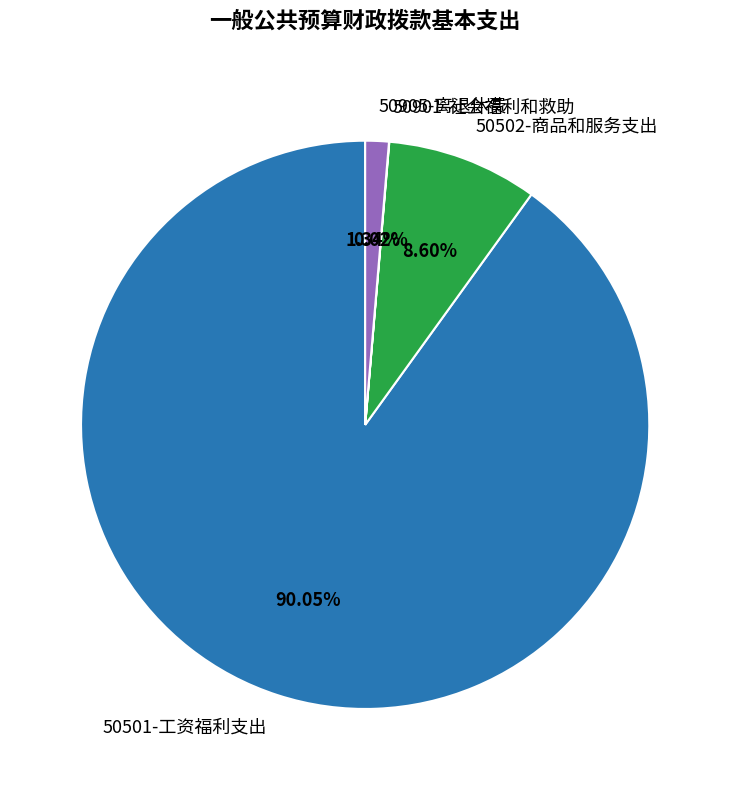

To the nearest percent, what is the combined percentage of 50501-工资福利支出 and 50502-商品和服务支出?

99%